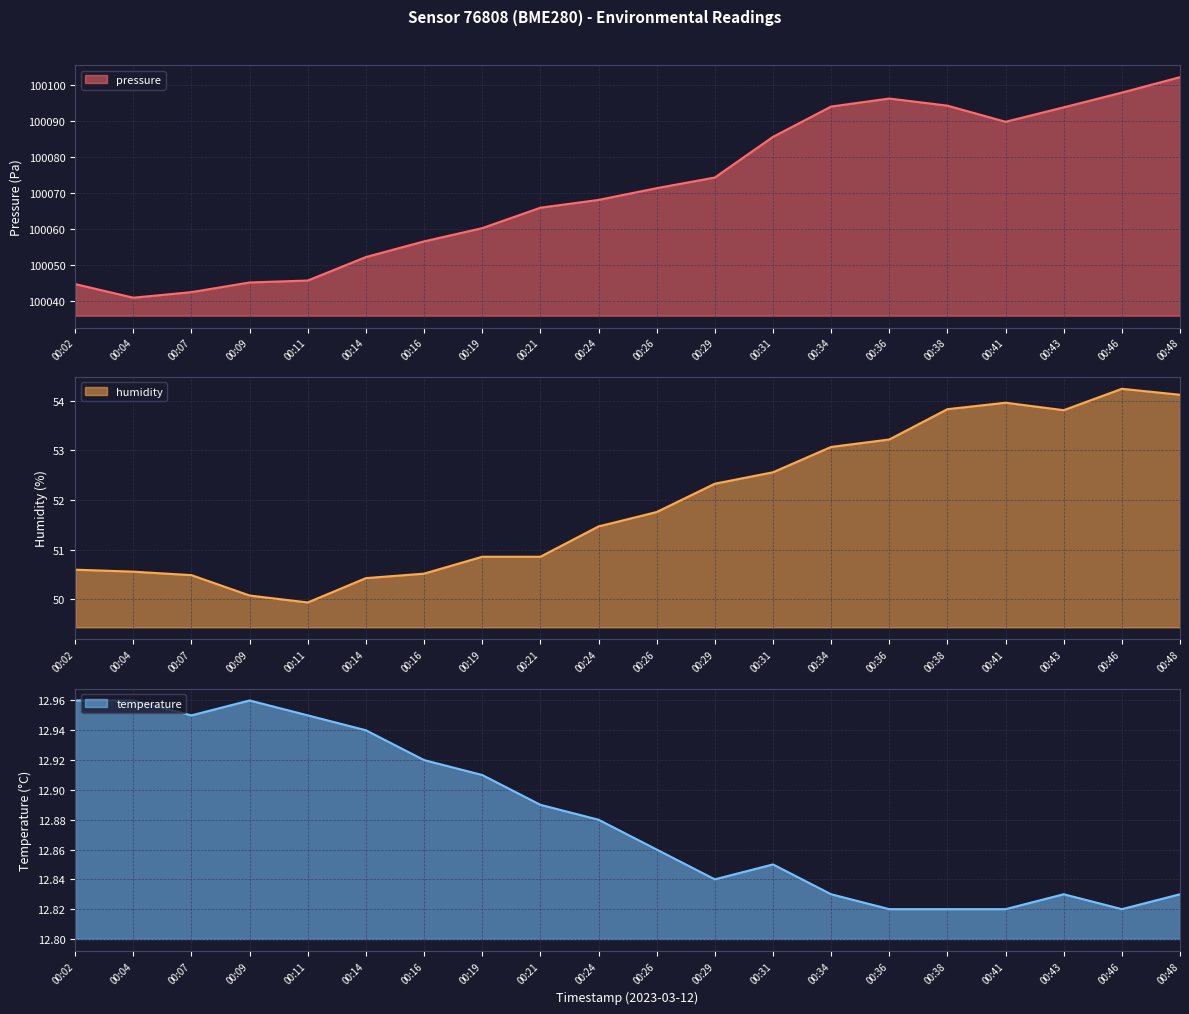

At which category does the chart reach its peak across all series?

00:48